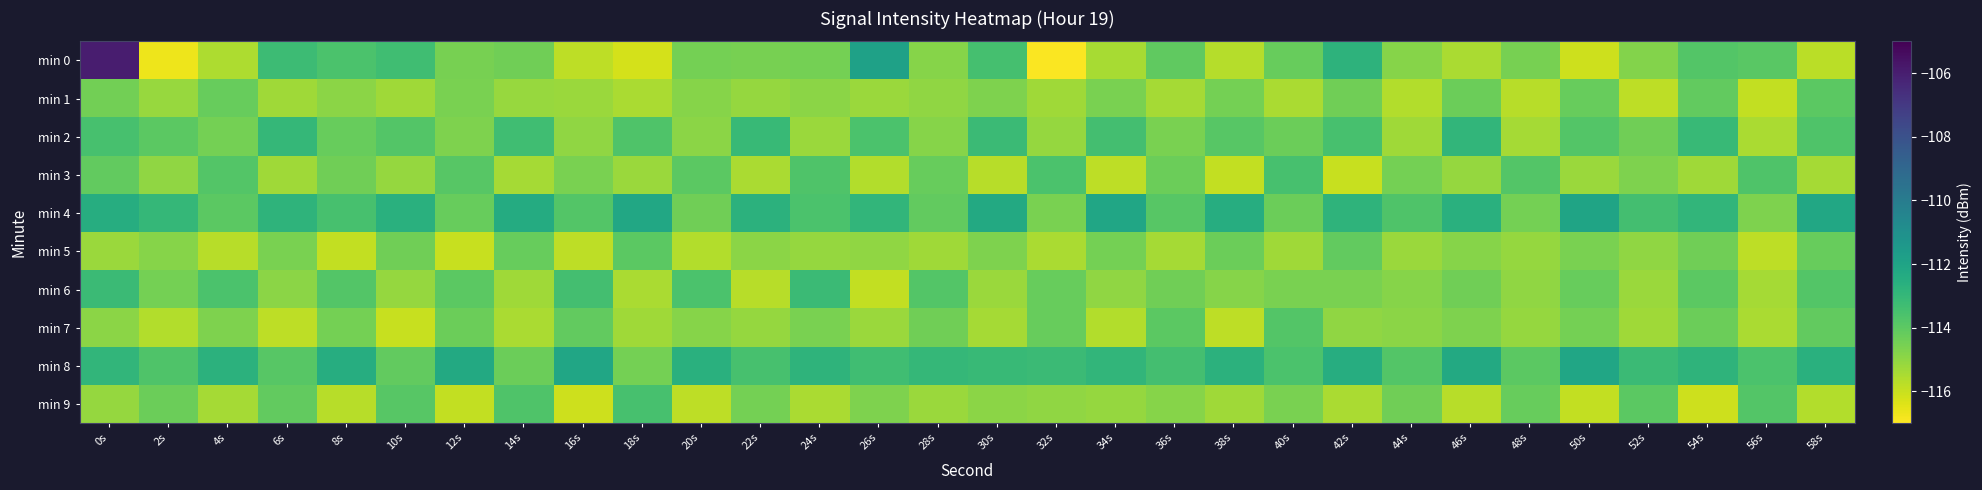

What is the difference between the highest and lowest values at 18s?

4.0